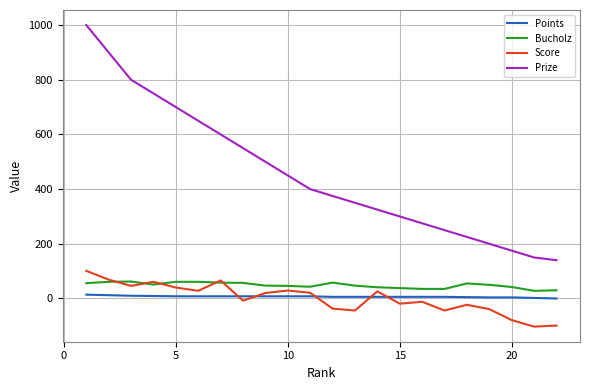

True or false: Score and Prize intersect in this chart.

False